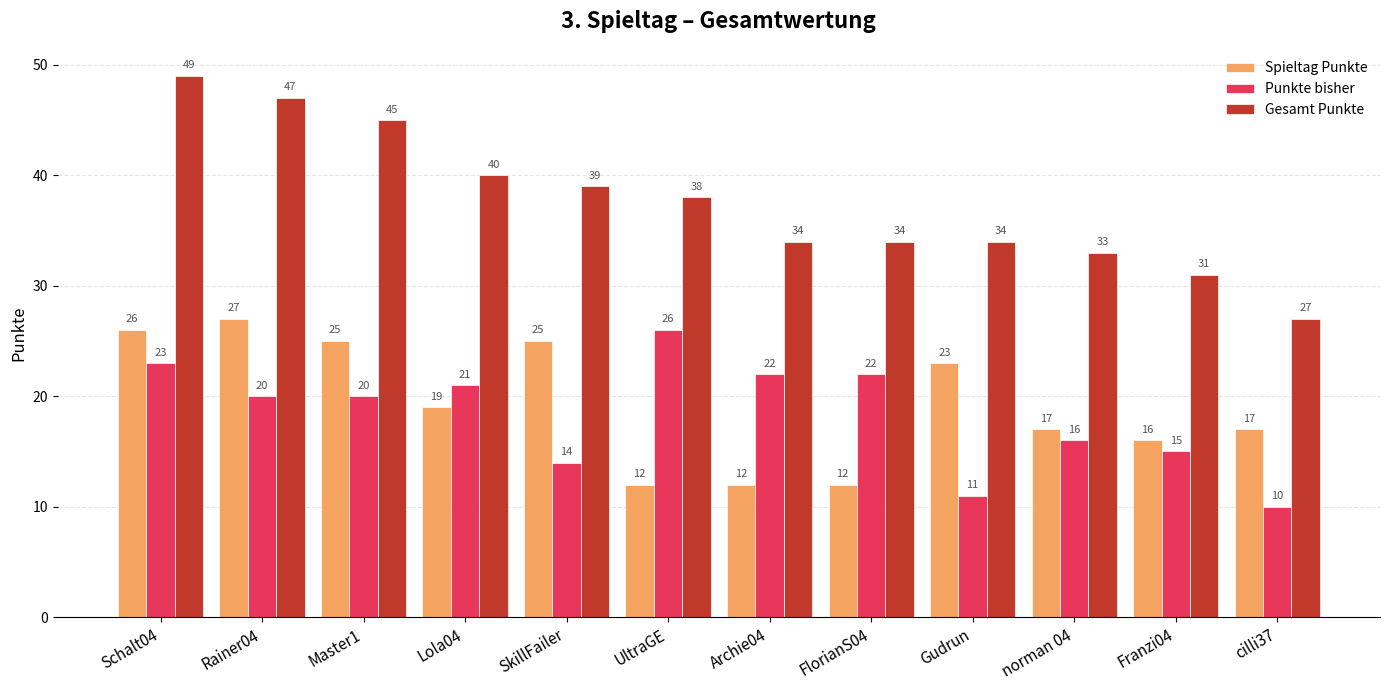

Which series has the widest spread of values?

Gesamt Punkte